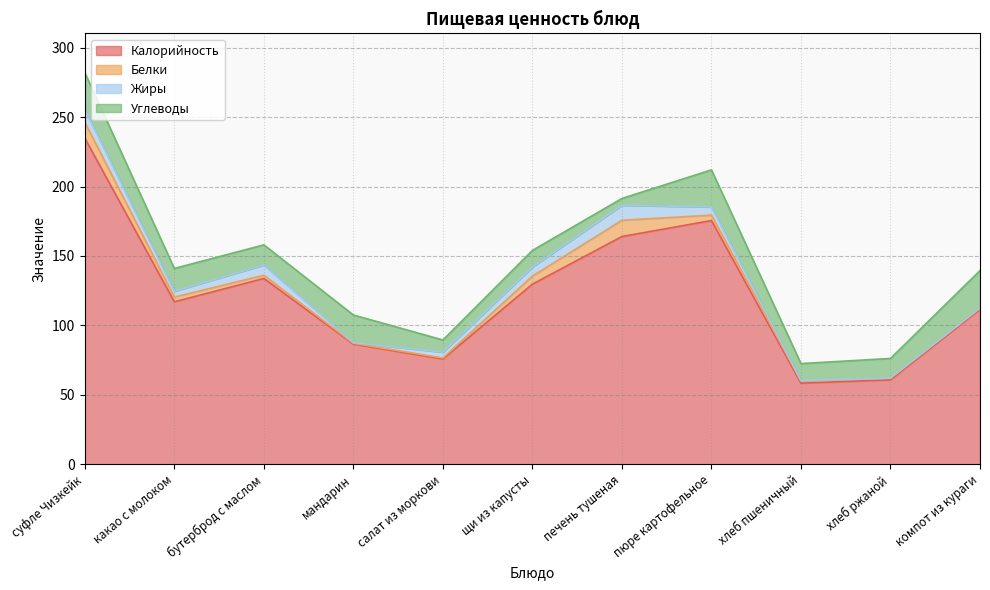

Rank the categories by Белки value from highest to lowest.

печень тушеная, суфле Чизкейк, щи из капусты, пюре картофельное, какао с молоком, бутерброд с маслом, хлеб пшеничный, хлеб ржаной, компот из кураги, салат из моркови, мандарин